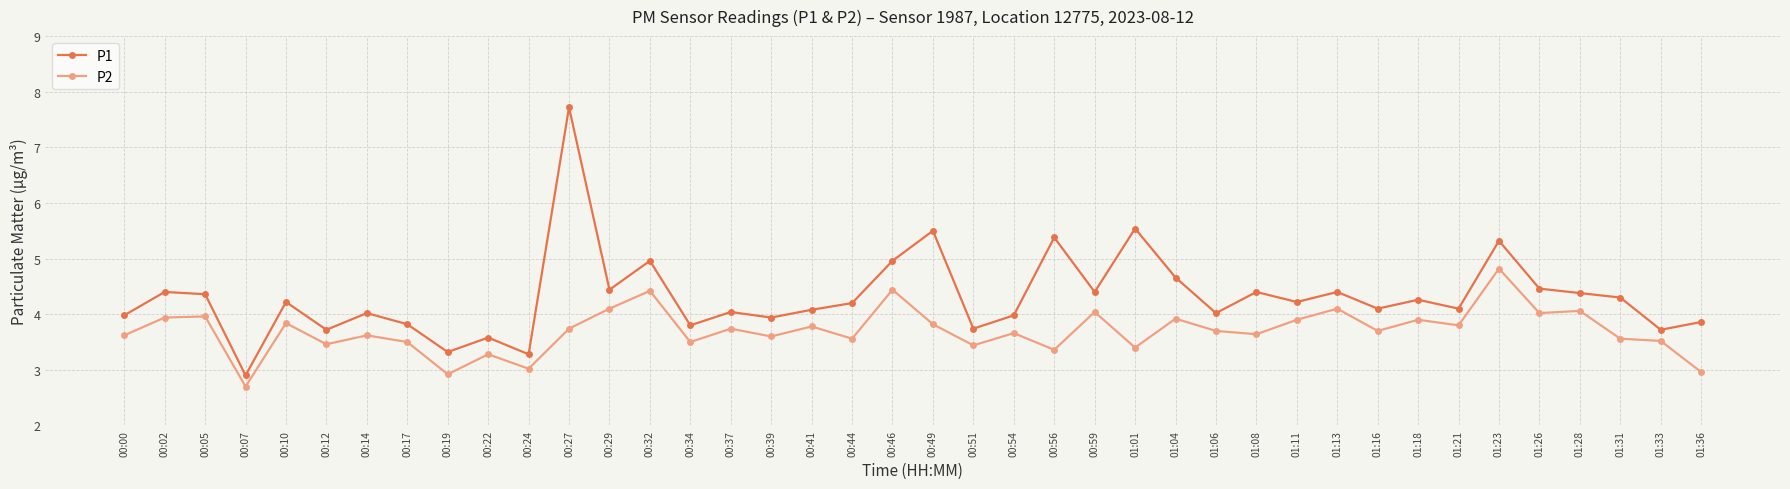

What is the value of the P1 point at the 23rd from the left?

4.0